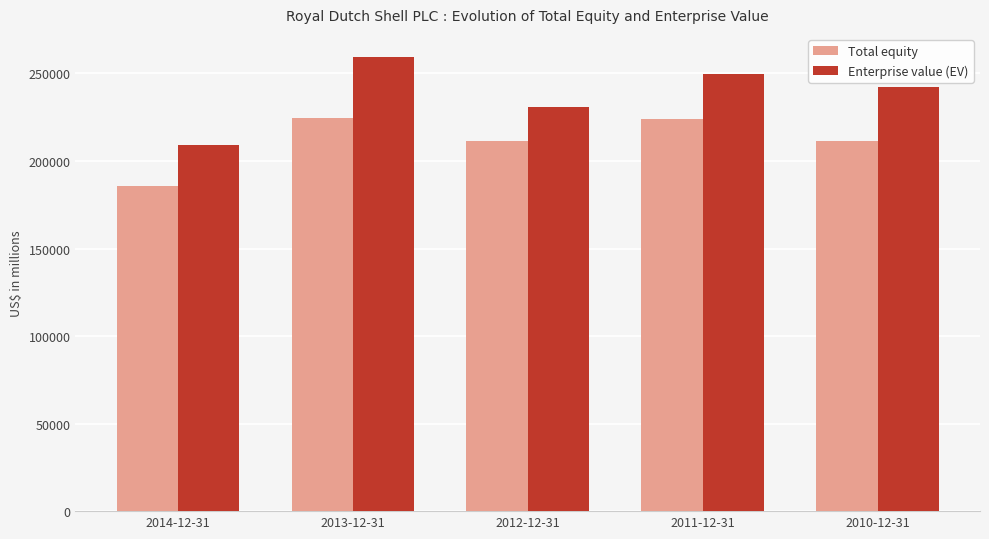

What is the value of the Total equity bar at the 3rd from the left?

211356